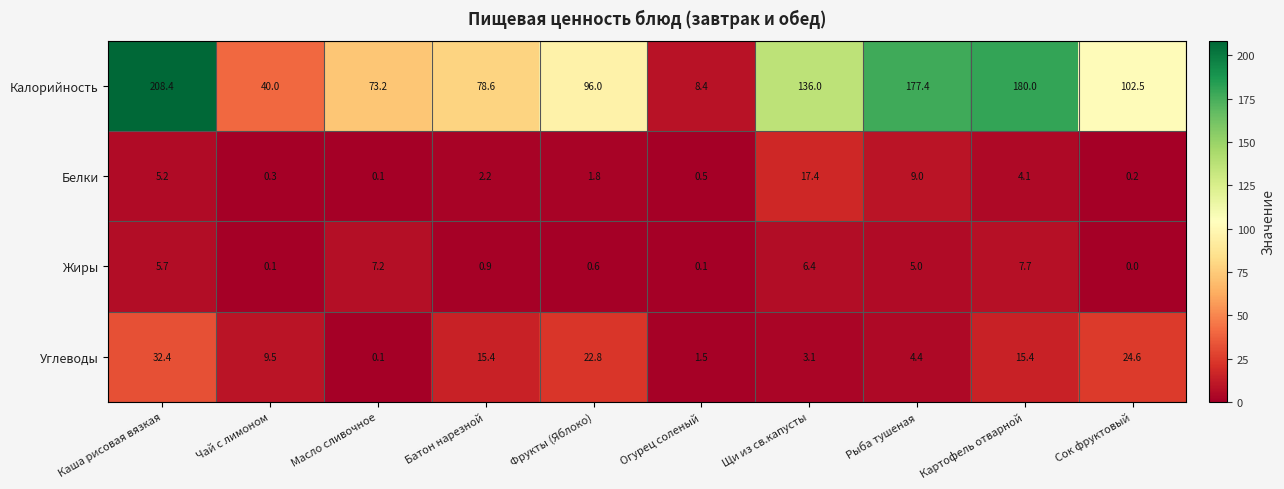

What is the difference between the maximum and minimum values in the Калорийность series?

200.0